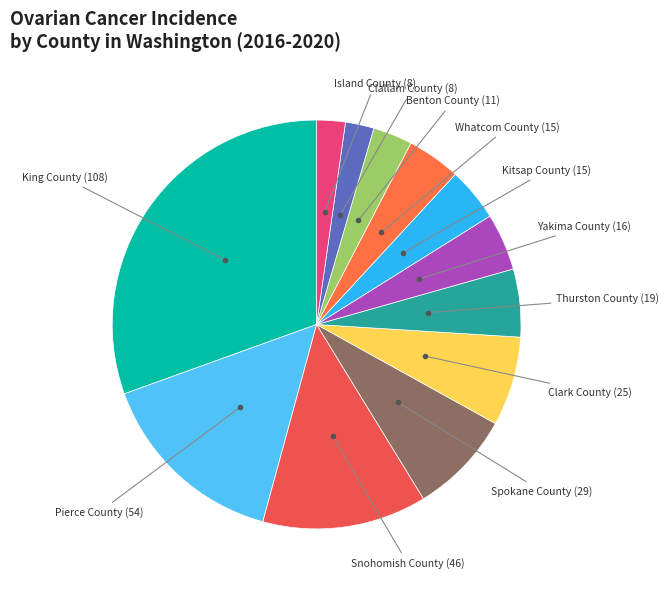

How many segments does this pie chart have?

12